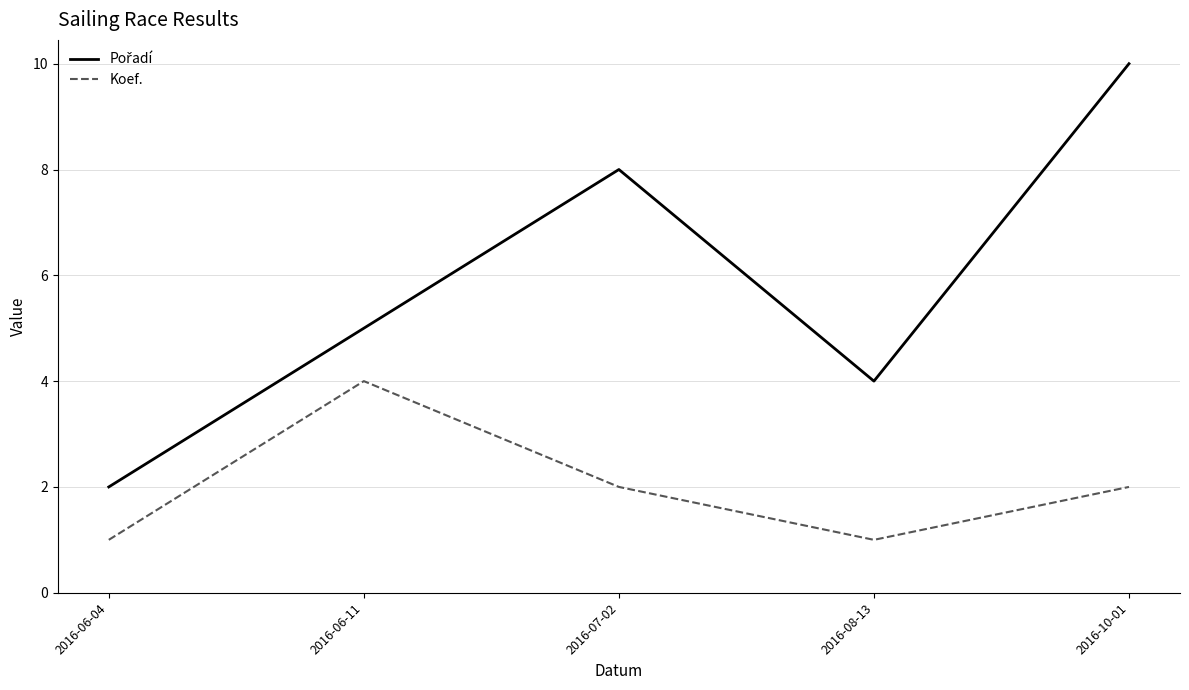

What is the greatest value displayed?

10